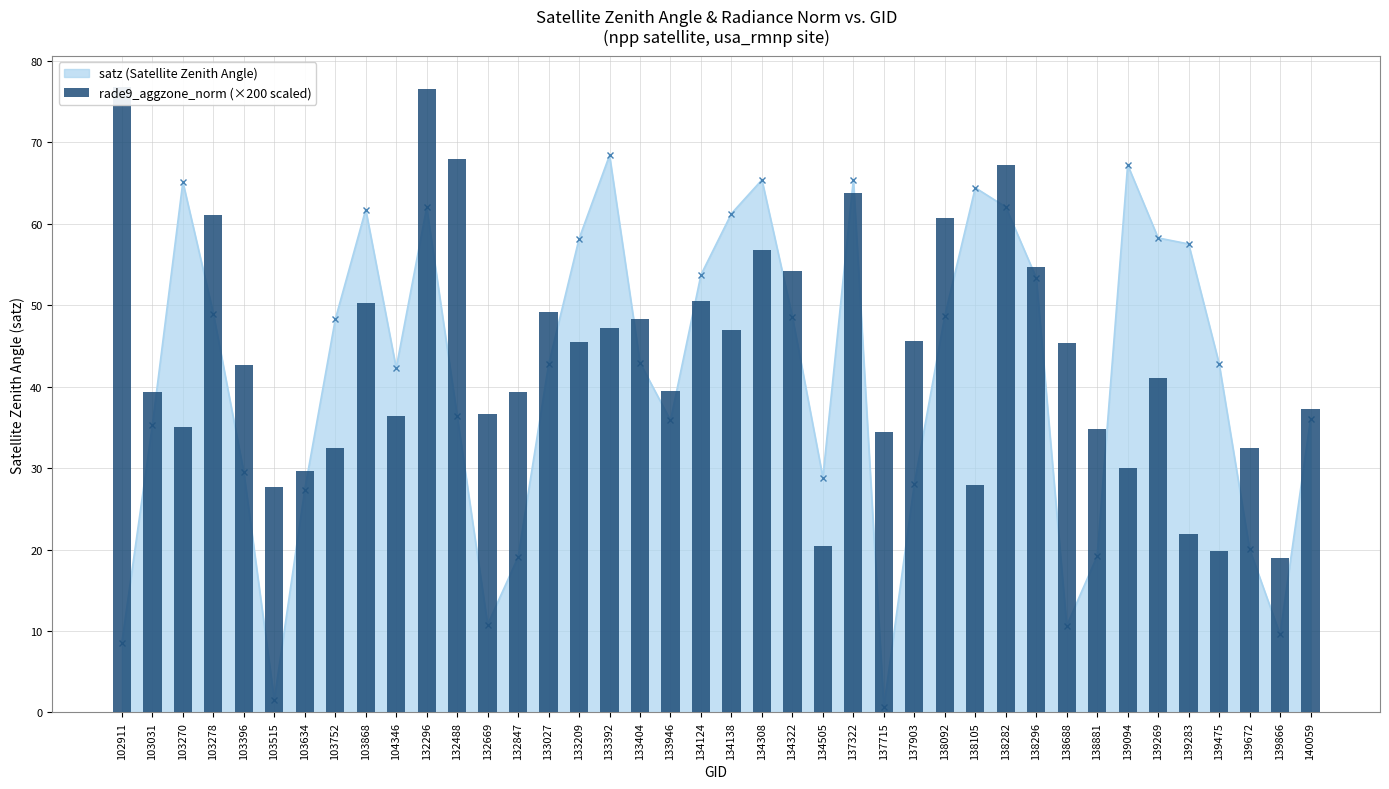

What is the smallest value displayed?

18.9